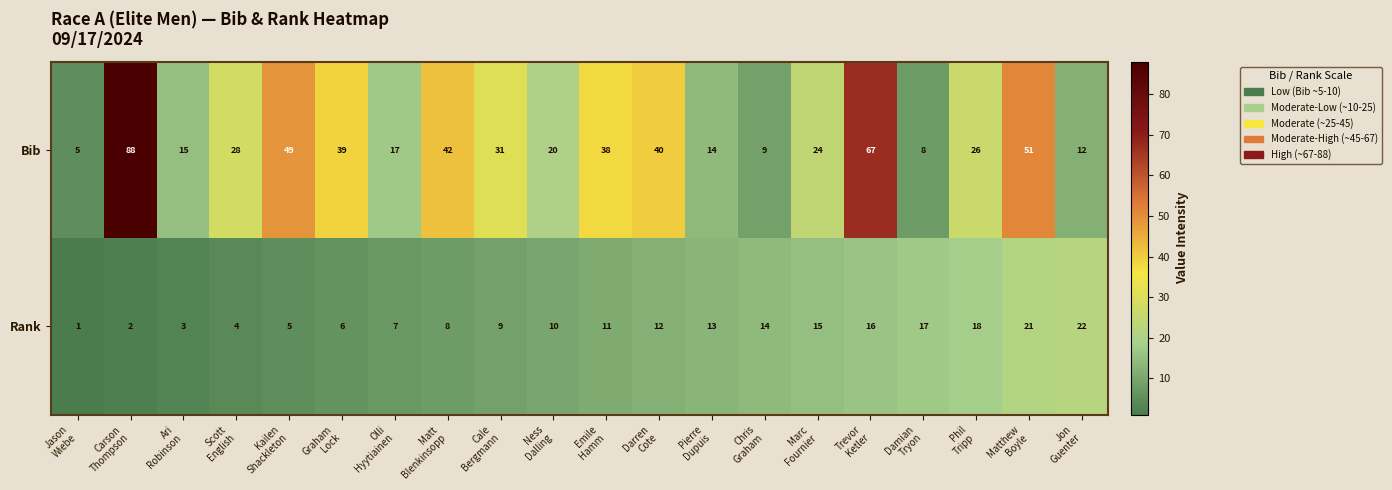

Rank the series by their average value, from lowest to highest.

Rank, Bib